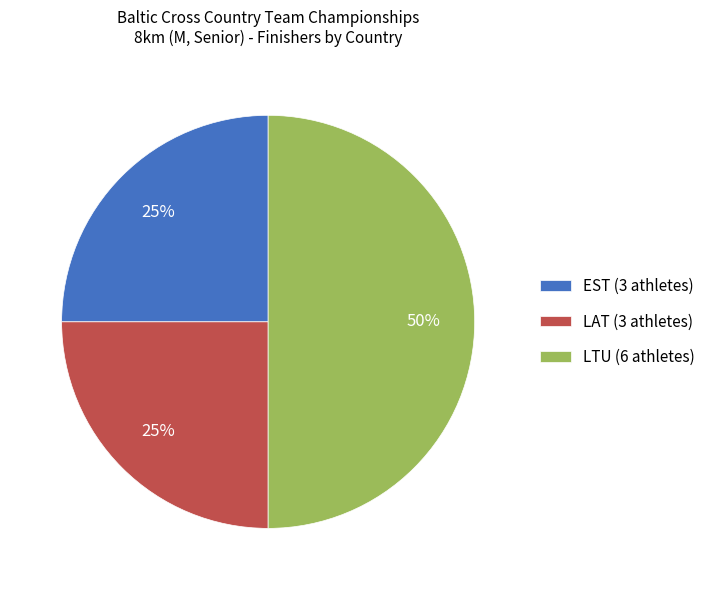

Which category has the biggest portion of the pie?

LTU